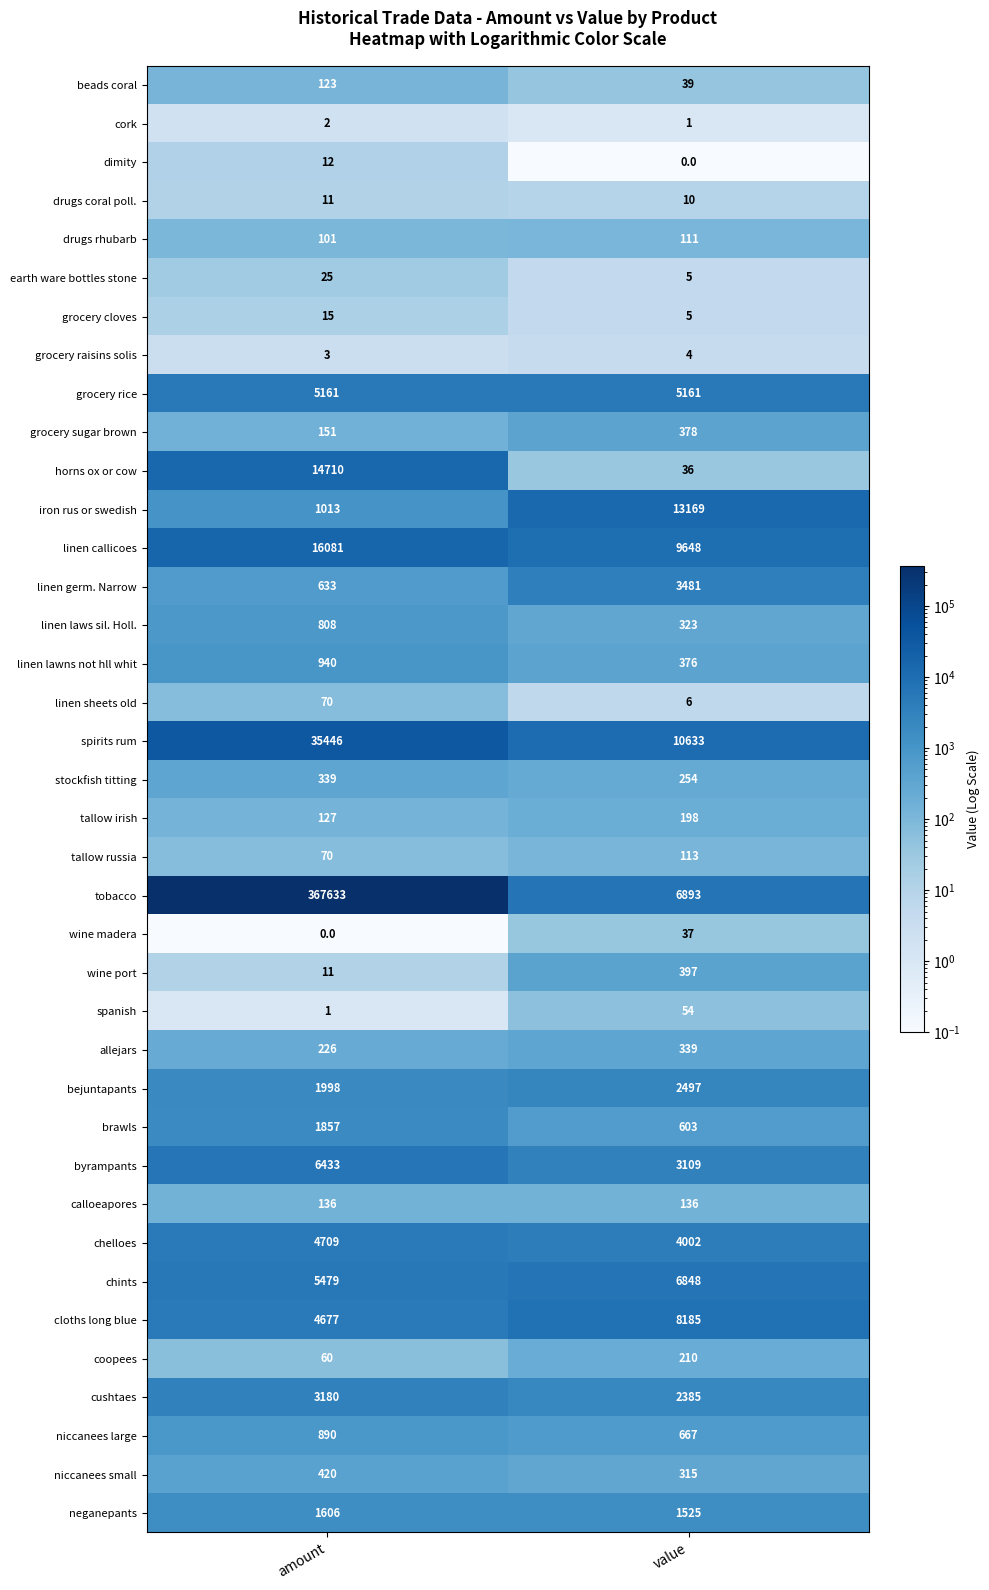

What is the average value of the calloeapores series?

136